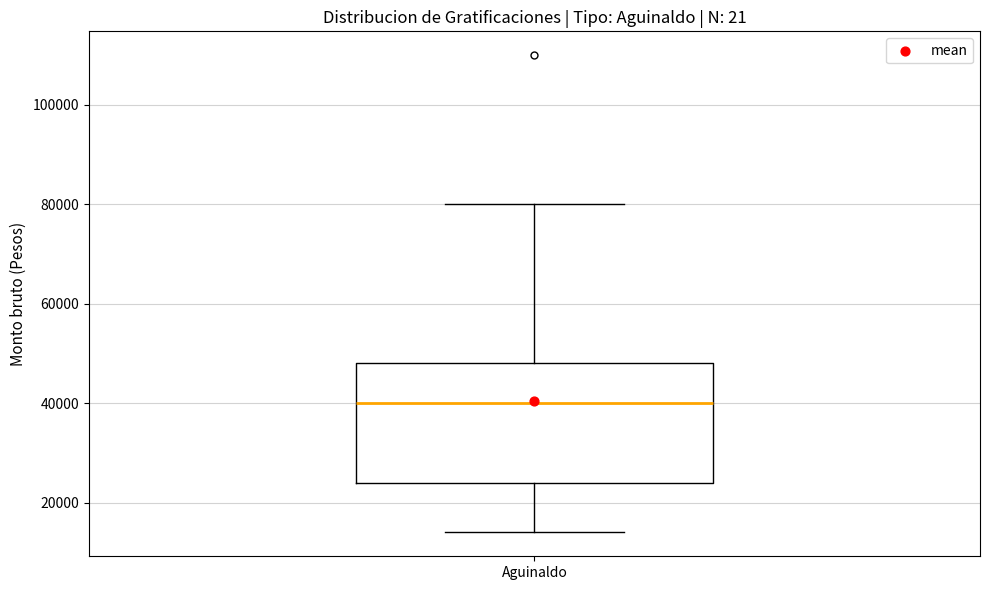

Where does the upper whisker of the box for Aguinaldo end on the y-axis? The values are not printed on the chart, so give them approximately, as read against the axis.

80000